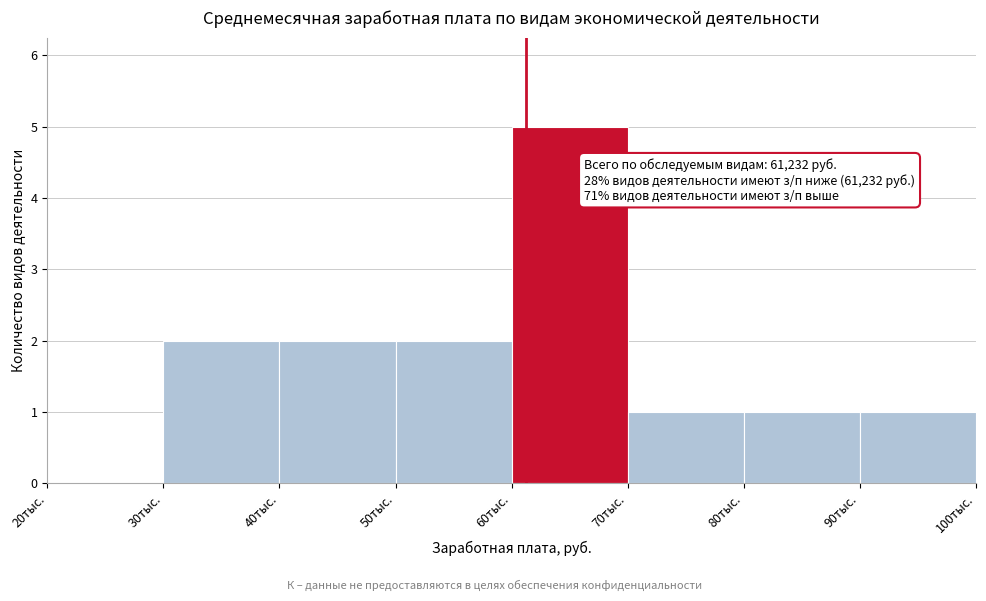

Reading left to right, list all the values displayed in this chart.

20тыс.=0	30тыс.=2	40тыс.=2	50тыс.=2	60тыс.=5	70тыс.=1	80тыс.=1	90тыс.=1